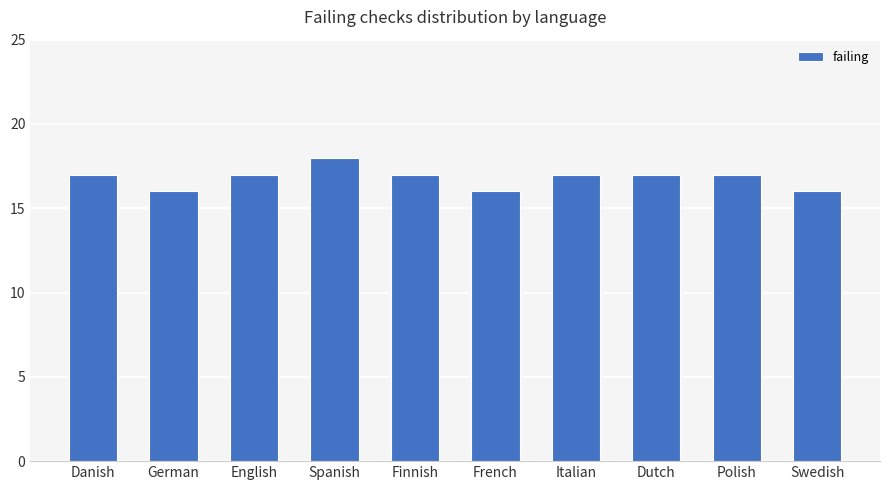

What value does the data have at Italian?

17